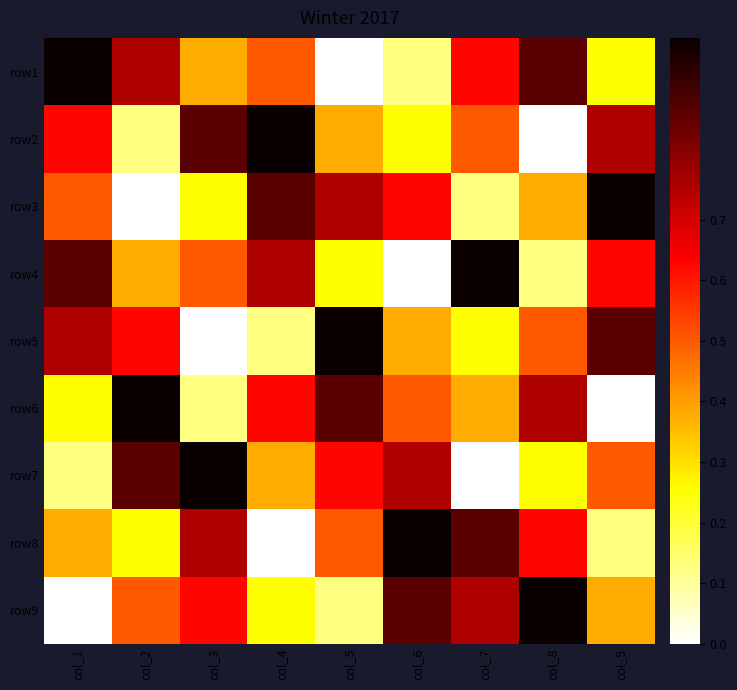

At which category does the chart reach its peak across all series?

col_1